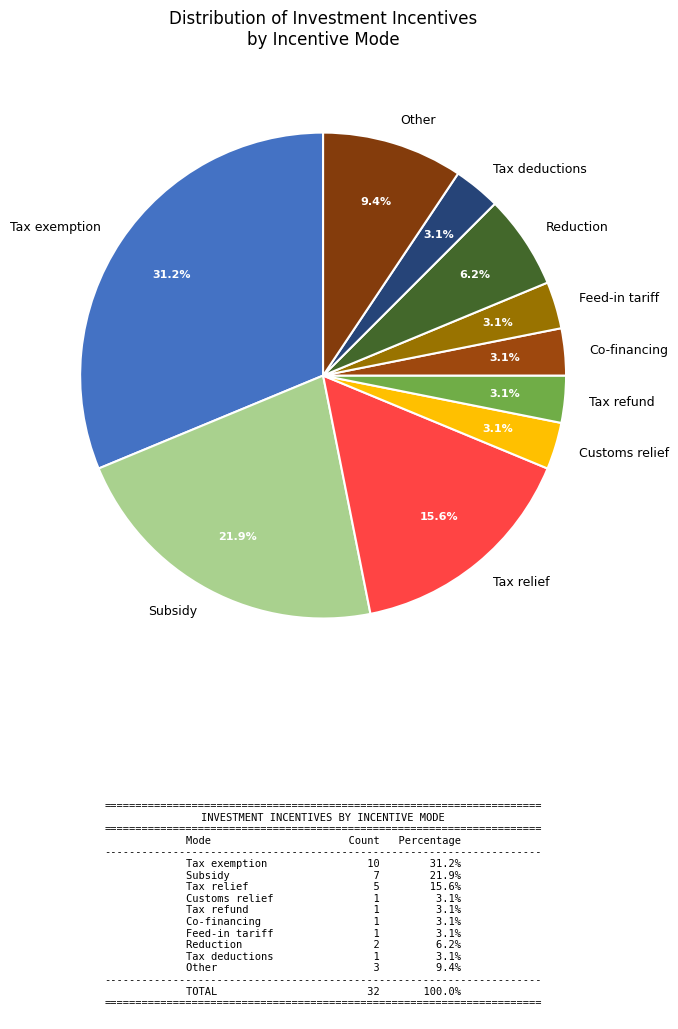

Which category has the biggest portion of the pie?

Tax exemption